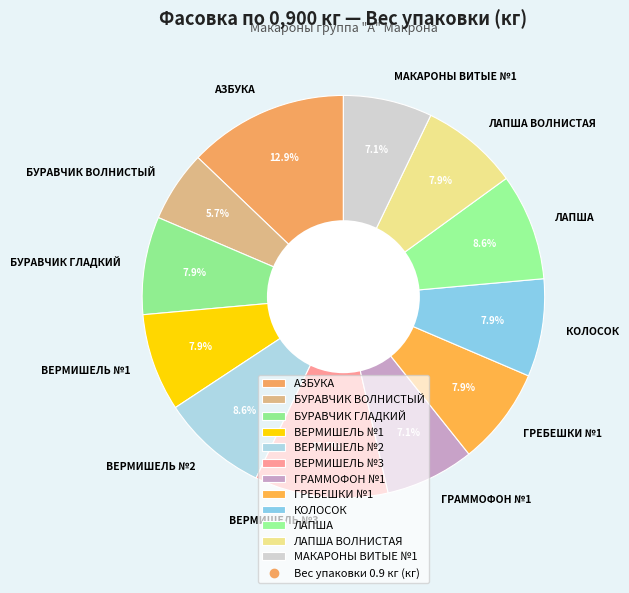

Is it true that ГРАММОФОН №1 is 7% of the pie?

True